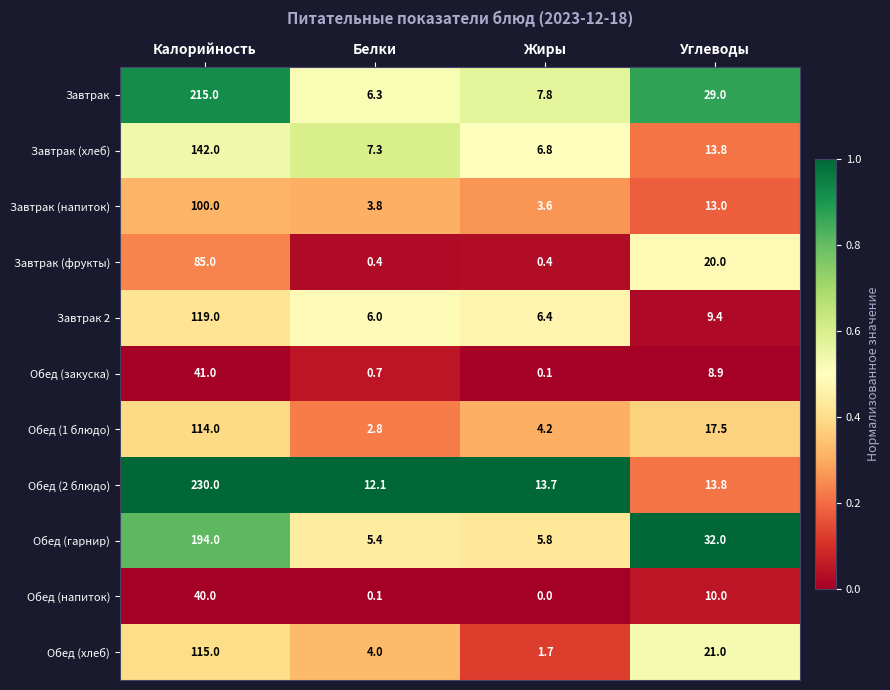

Which category has the highest value across all series?

Калорийность